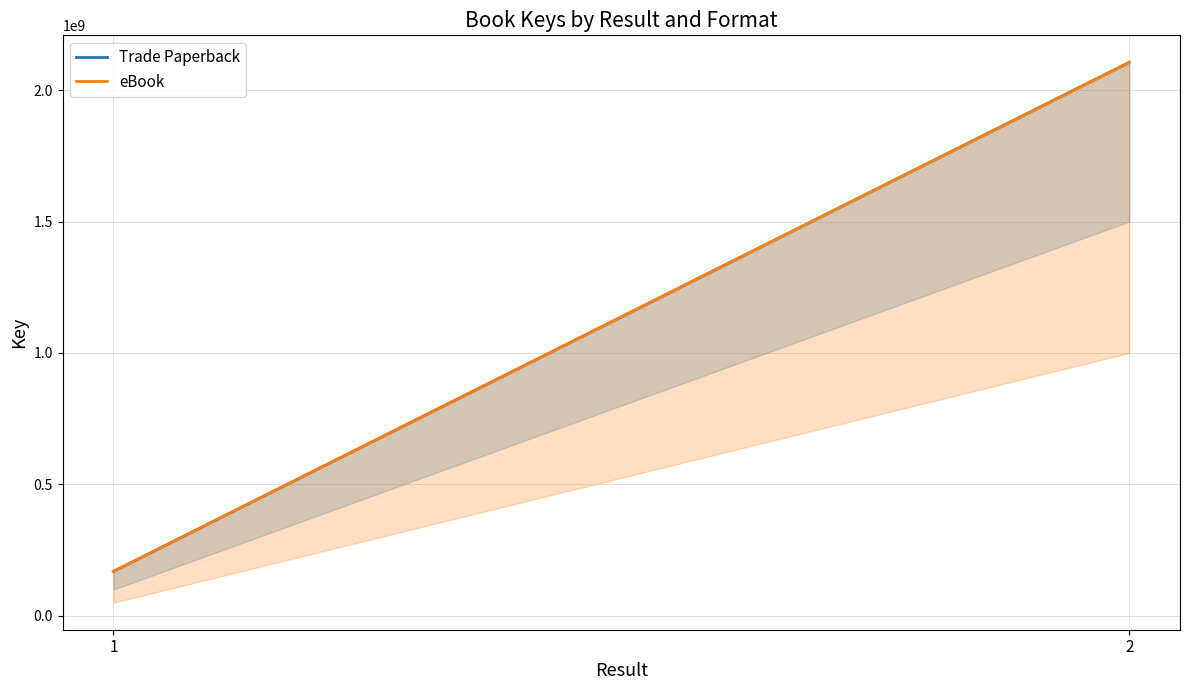

Which has a higher value, 1 or 2?

2